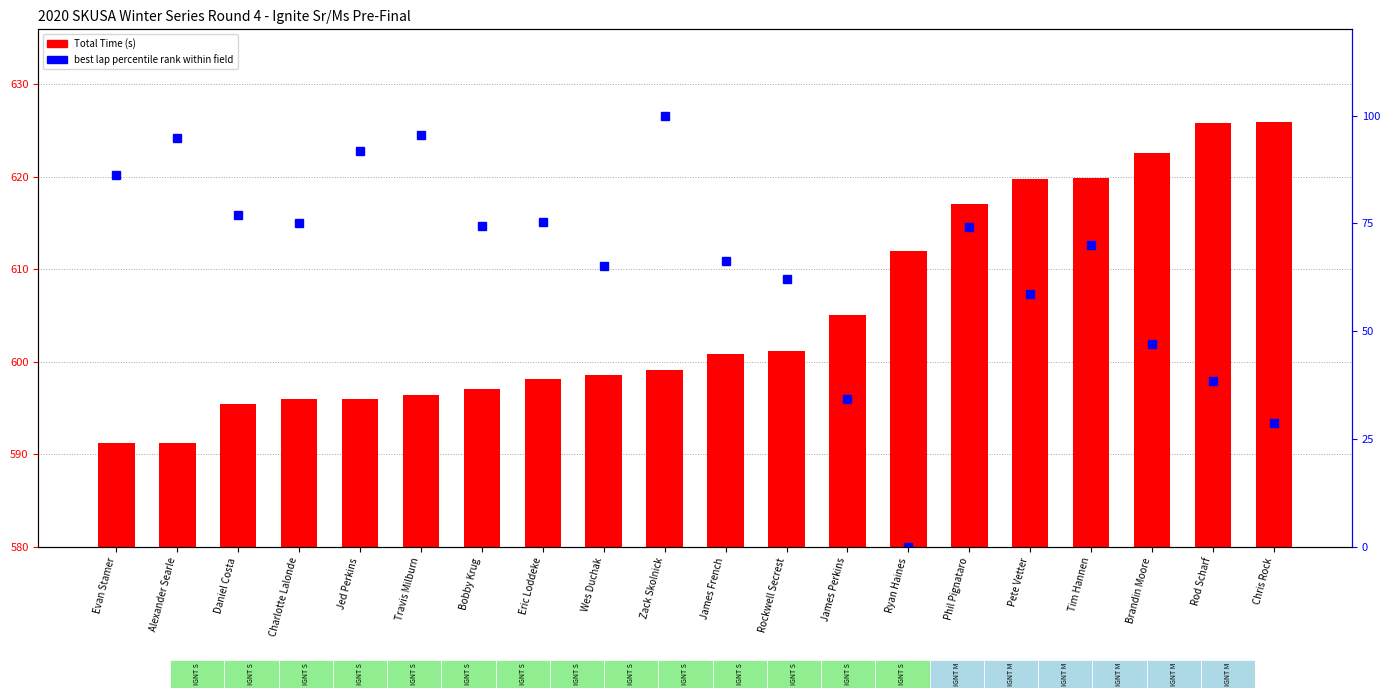

List the series in order of their peak value, lowest first.

best lap rank (0=slowest, 100=fastest), Total Time